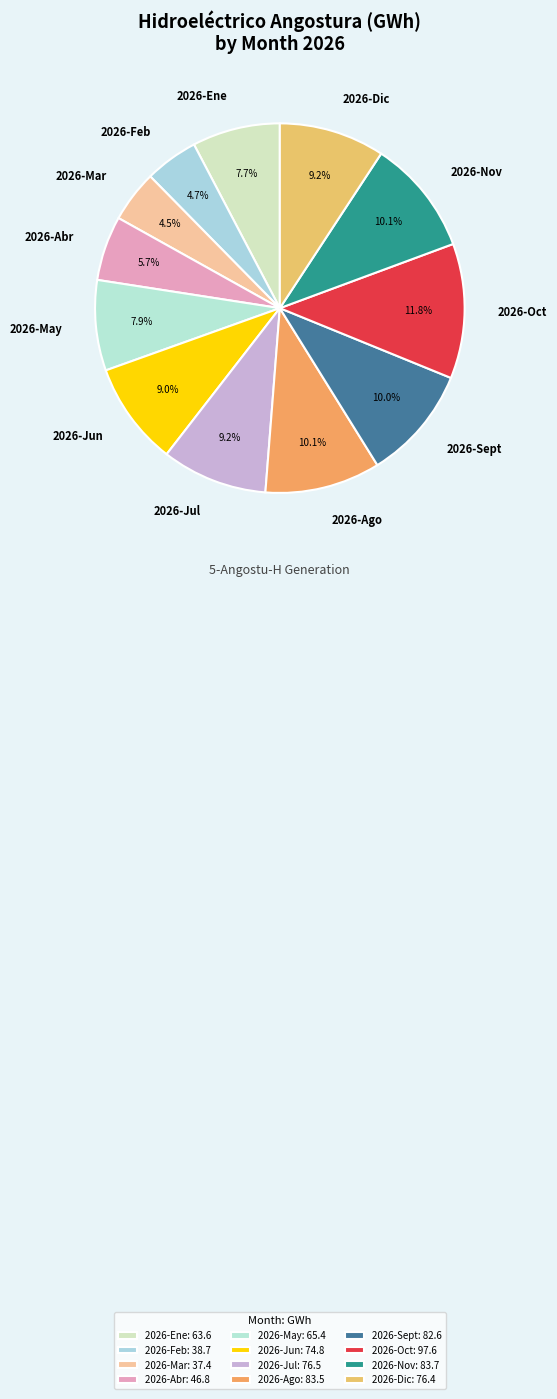

How many segments does this pie chart have?

12